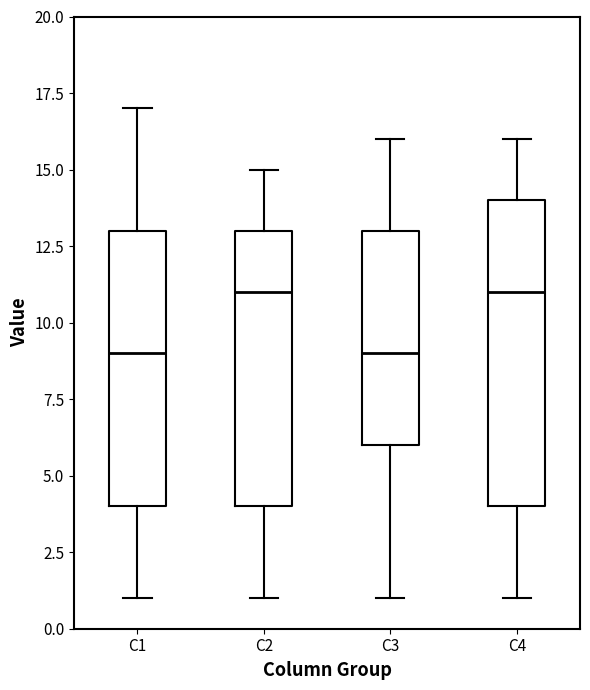

Where does the upper whisker of the box for C1 end on the y-axis? The values are not printed on the chart, so give them approximately, as read against the axis.

17